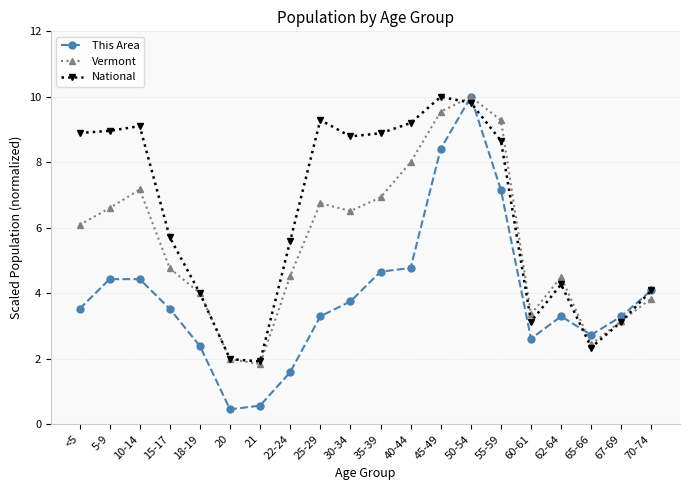

What is the sum of all This Area values?

79.0